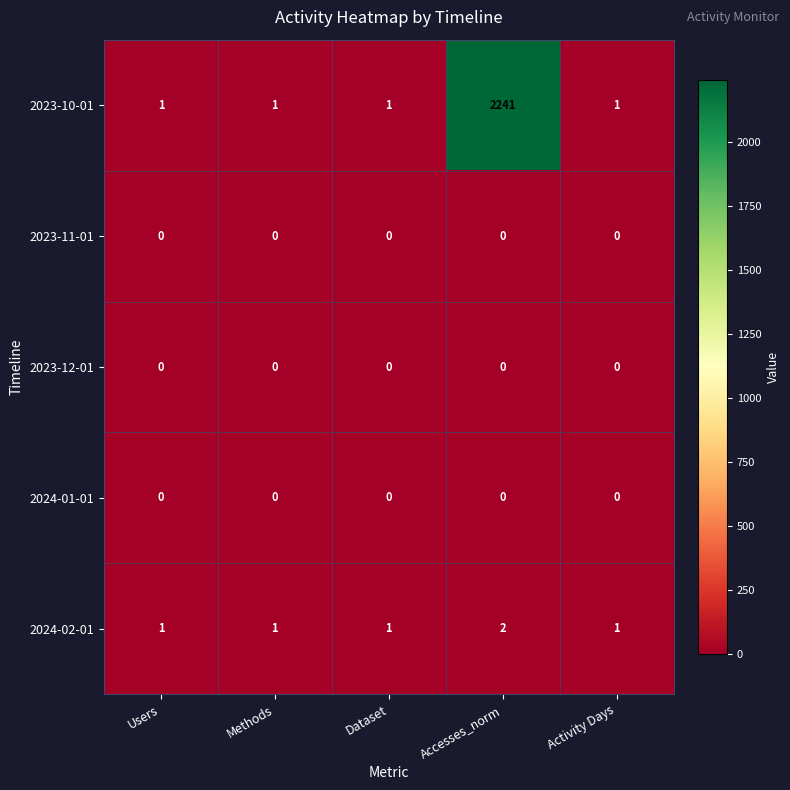

Which series has the largest range (max minus min)?

2023-10-01